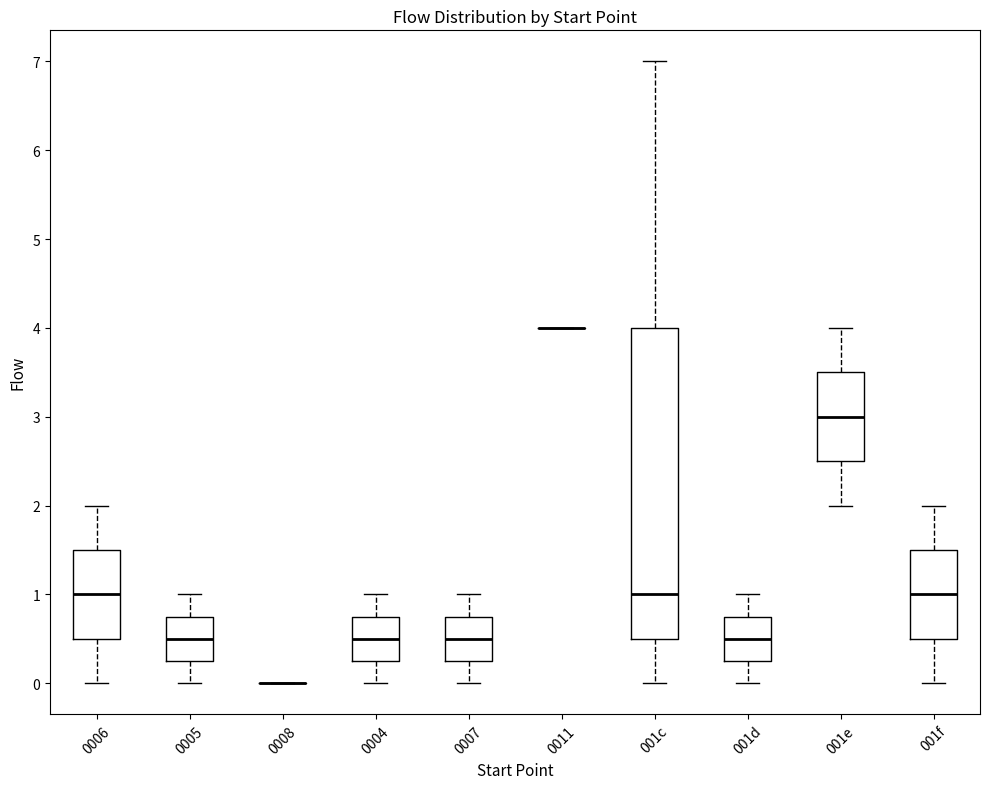

Reading left to right, read every box against the y-axis: the position of its median line, the range the box covers, and the ends of its whiskers. The values are not printed on the chart, so give them approximately, as read against the axis.

0006: median 1.0, box 0.5 to 1.5, whiskers 0.0 to 2.0
0005: median 0.5, box 0.3 to 0.8, whiskers 0.0 to 1.0
0008: box collapsed to a line at 0.0, whiskers 0.0 to 0.0
0004: median 0.5, box 0.3 to 0.8, whiskers 0.0 to 1.0
0007: median 0.5, box 0.3 to 0.8, whiskers 0.0 to 1.0
0011: box collapsed to a line at 4.0, whiskers 4.0 to 4.0
001c: median 1.0, box 0.5 to 4.0, whiskers 0.0 to 7.0
001d: median 0.5, box 0.3 to 0.8, whiskers 0.0 to 1.0
001e: median 3.0, box 2.5 to 3.5, whiskers 2.0 to 4.0
001f: median 1.0, box 0.5 to 1.5, whiskers 0.0 to 2.0